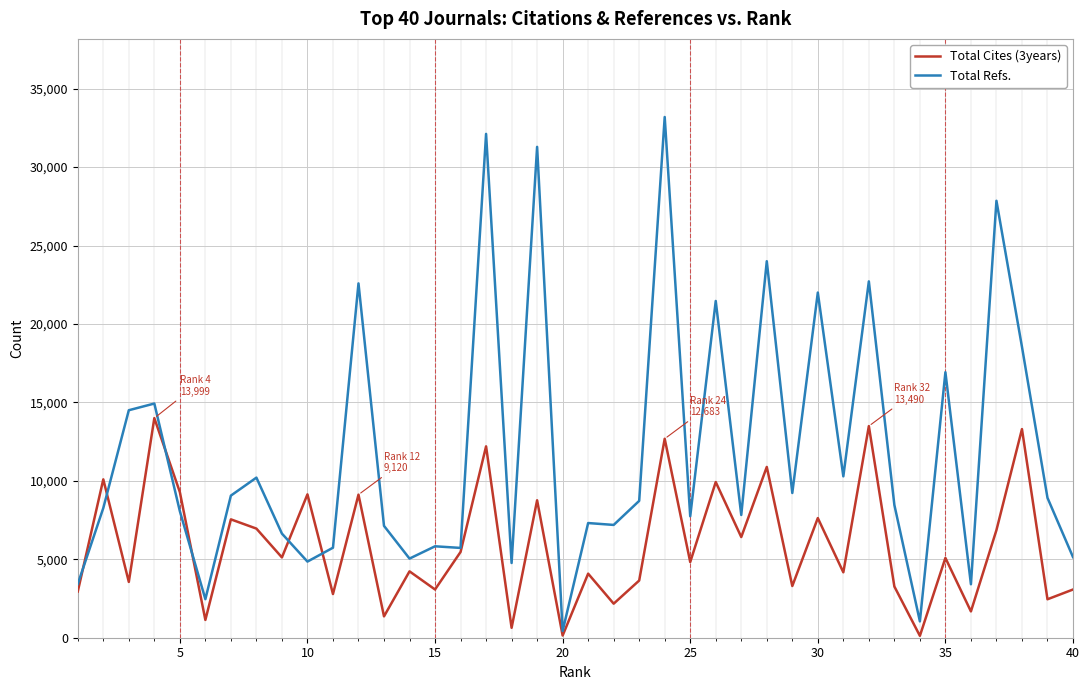

Which series has the widest spread of values?

Total Refs.